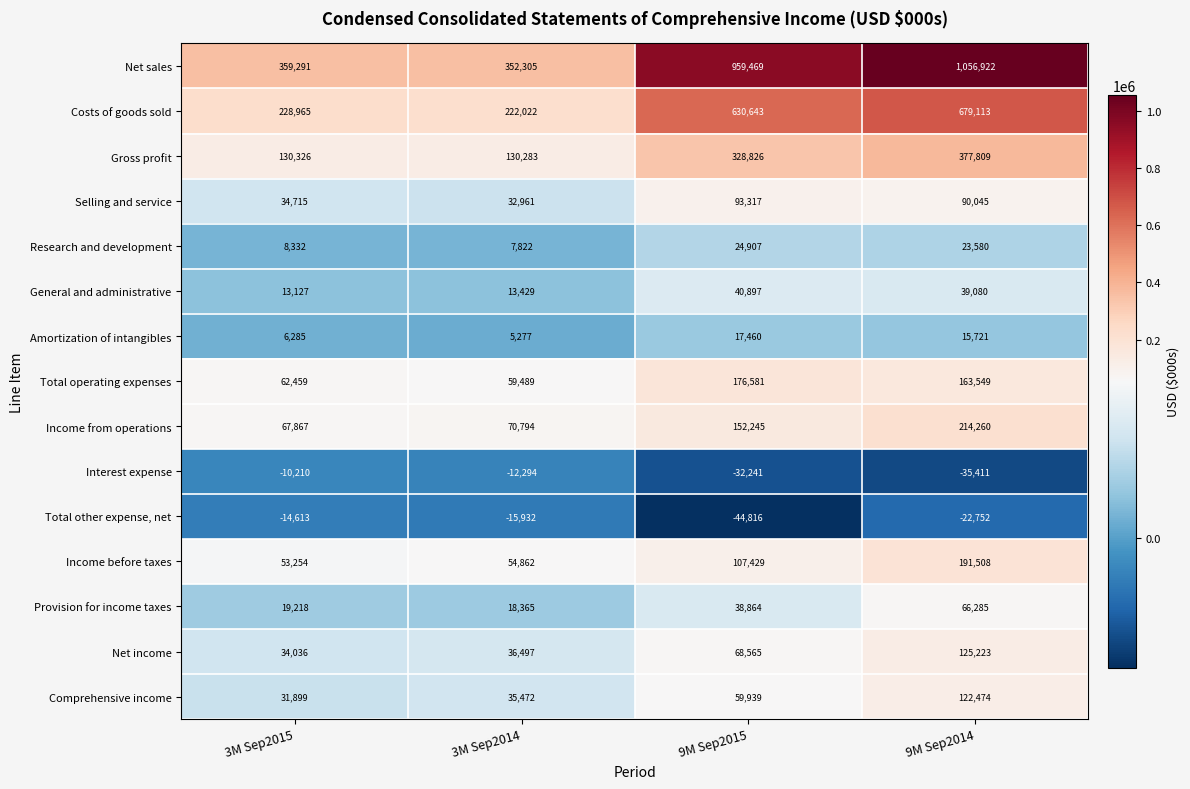

Which series has the largest total across all categories?

Net sales